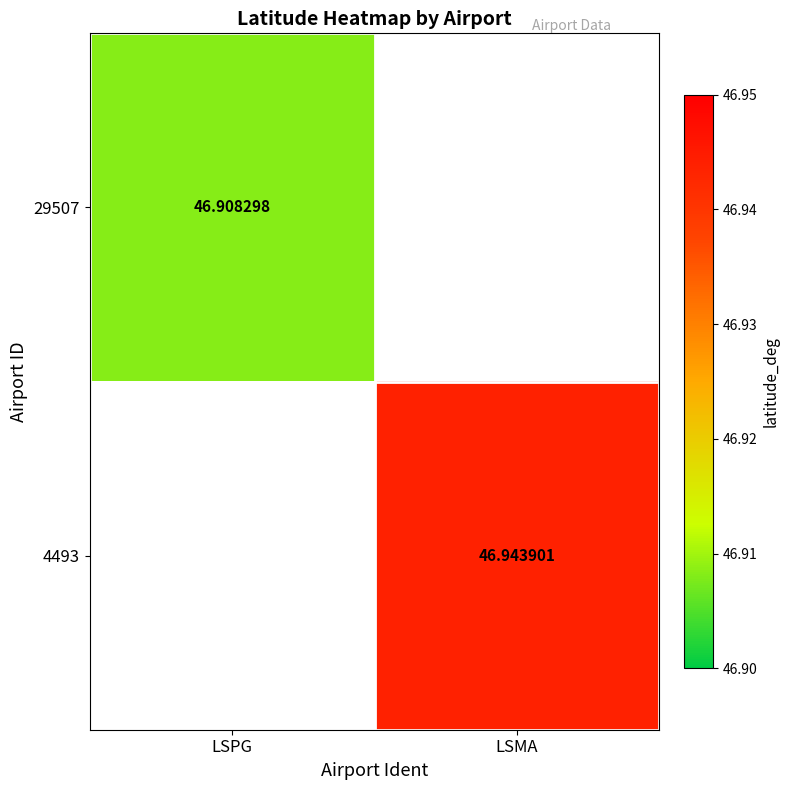

How many values in 4493 are above zero?

1